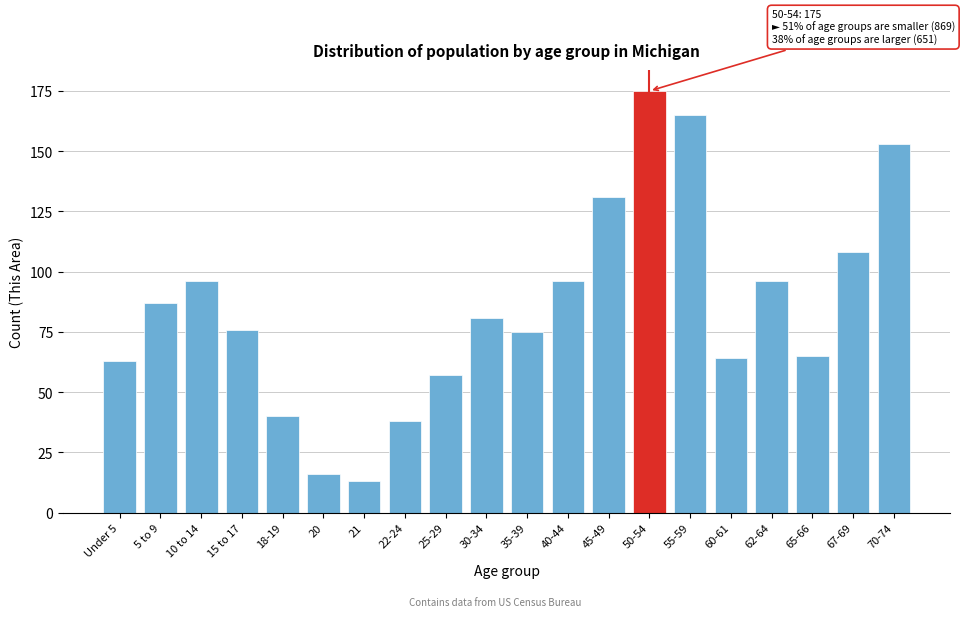

Reading left to right, transcribe all the data shown in this chart.

Under 5=63	5 to 9=87	10 to 14=96	15 to 17=76	18-19=40	20=16	21=13	22-24=38	25-29=57	30-34=81	35-39=75	40-44=96	45-49=131	50-54=175	55-59=165	60-61=64	62-64=96	65-66=65	67-69=108	70-74=153